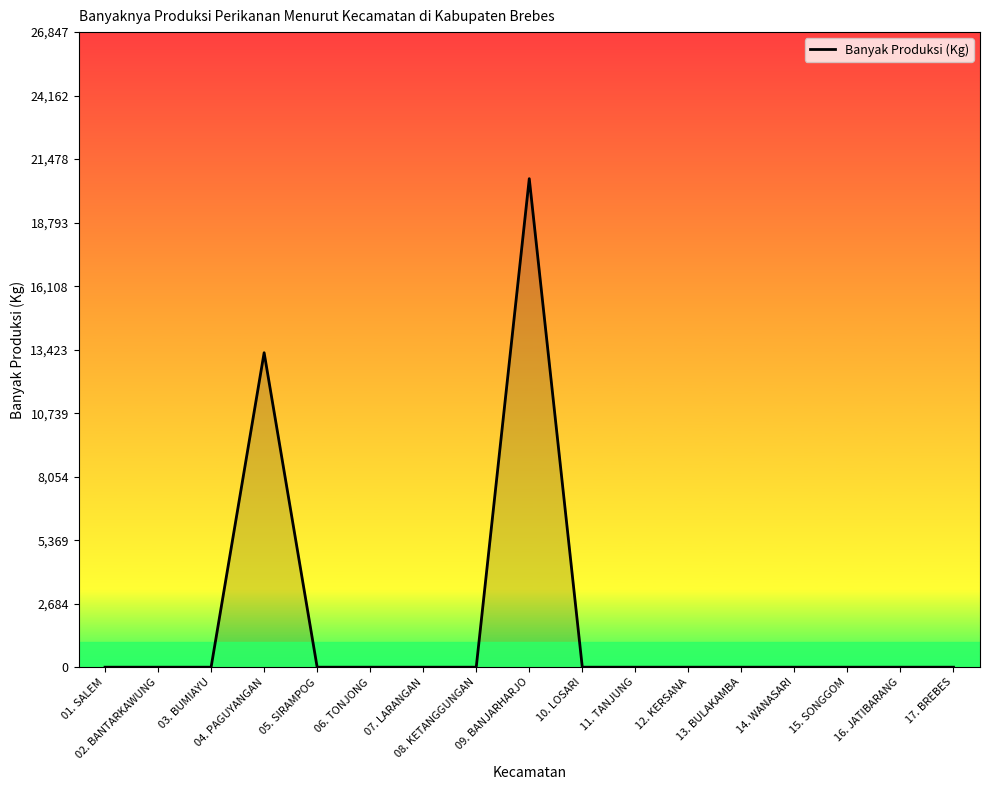

What position from the left is 06. TONJONG?

6